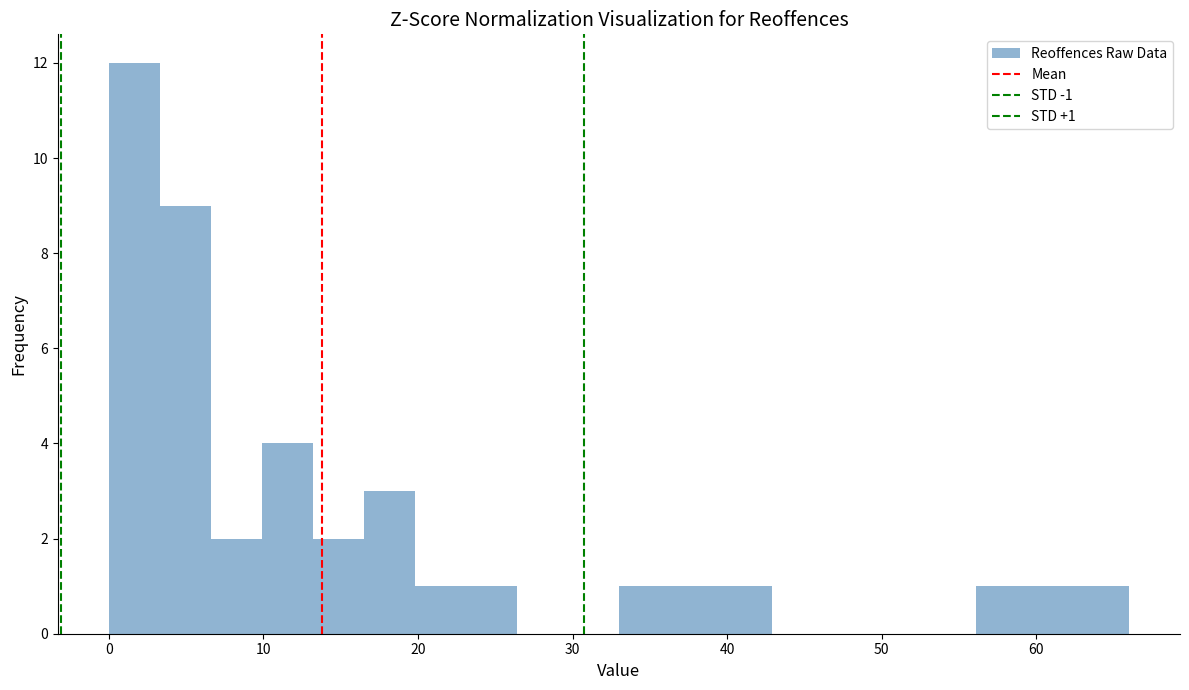

Read against the x-axis, roughly where is the centre of the tallest bar?

2